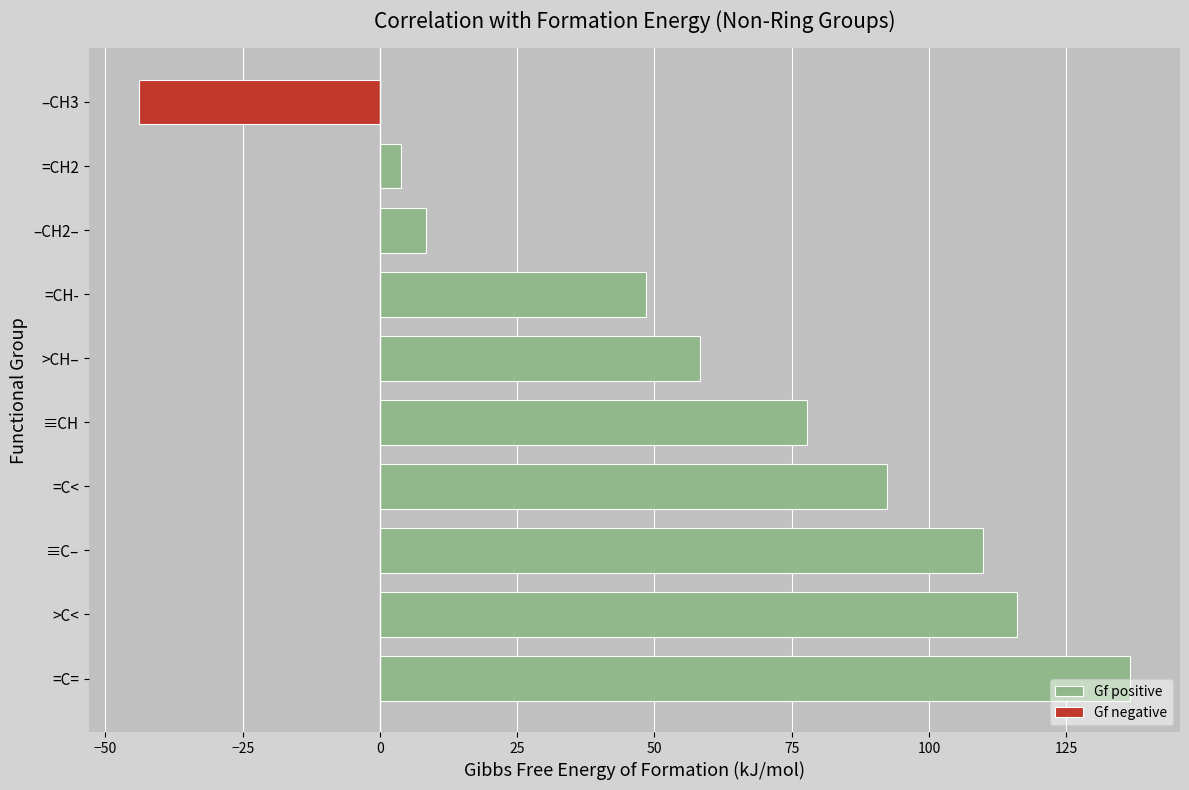

Is it true that Gf positive equals 0.0 at –CH3?

True